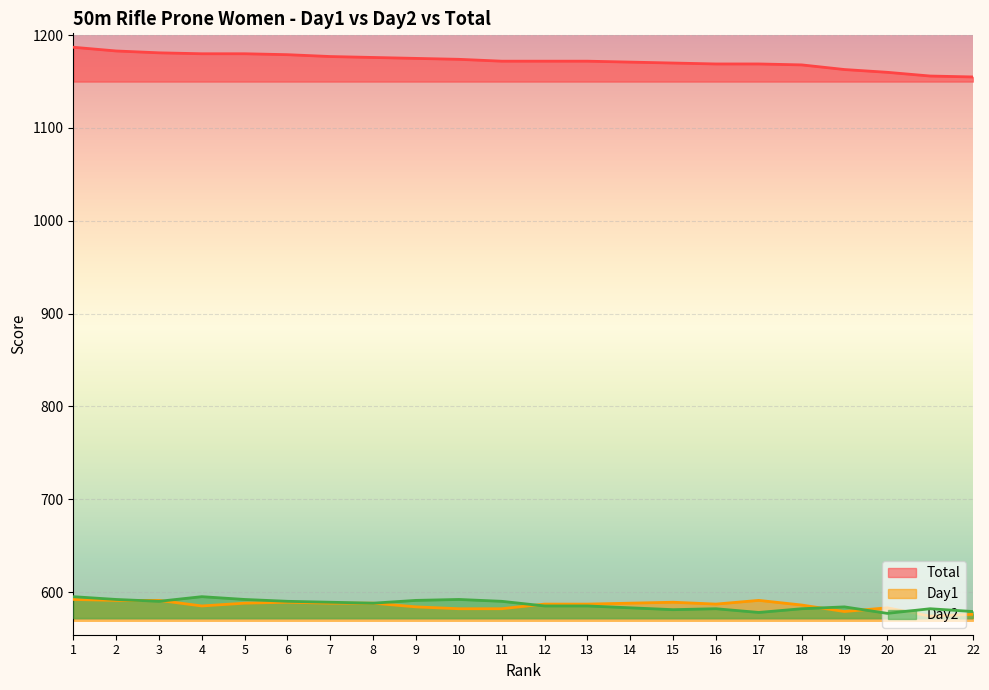

Between 20 and 22, which is larger?

20